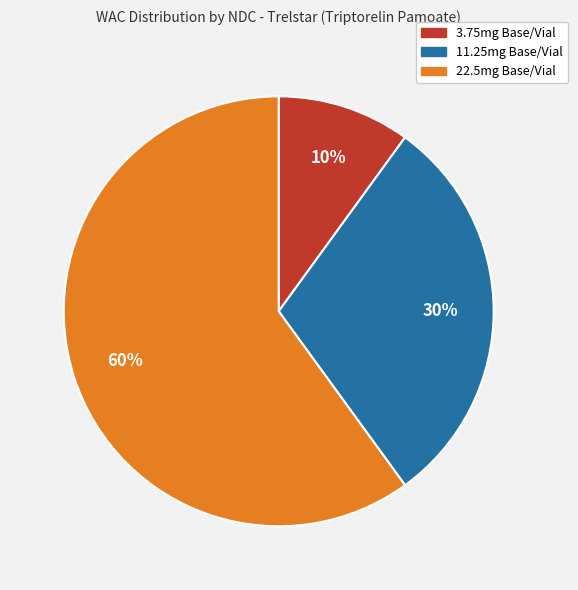

To the nearest percent, what is the average slice percentage?

33%